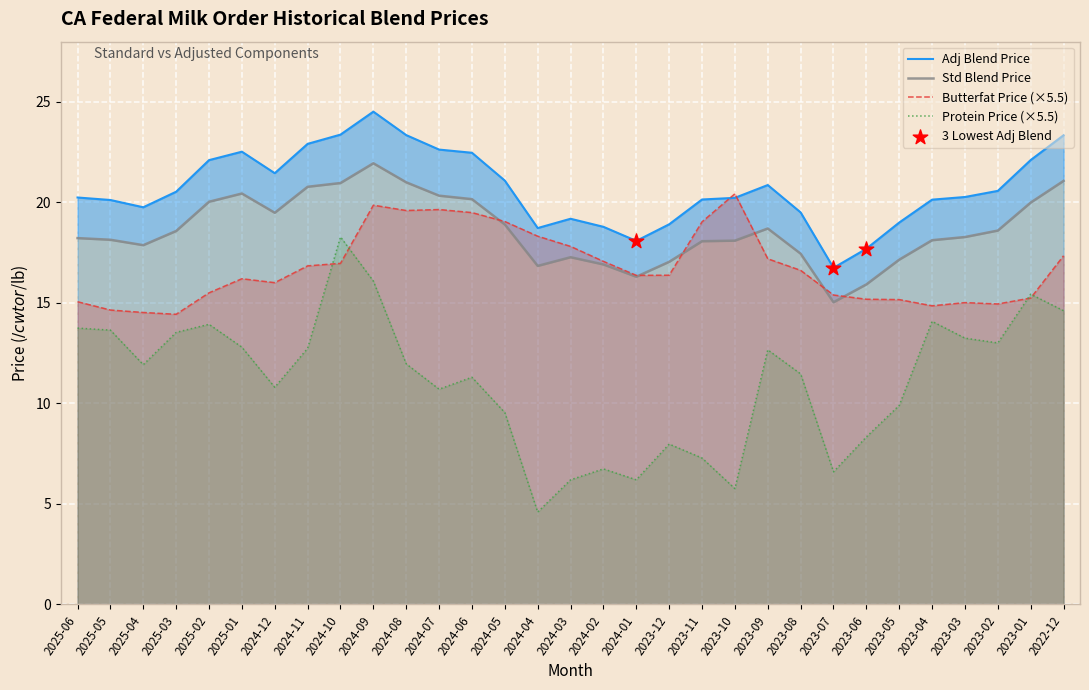

What is the total value across all series at 2023-03?

66.8